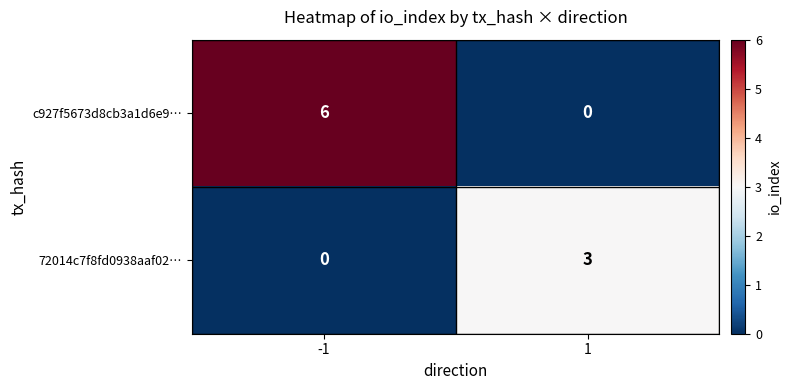

Rank the series by their average value, from lowest to highest.

72014c7f8fd0938aaf02…, c927f5673d8cb3a1d6e9…